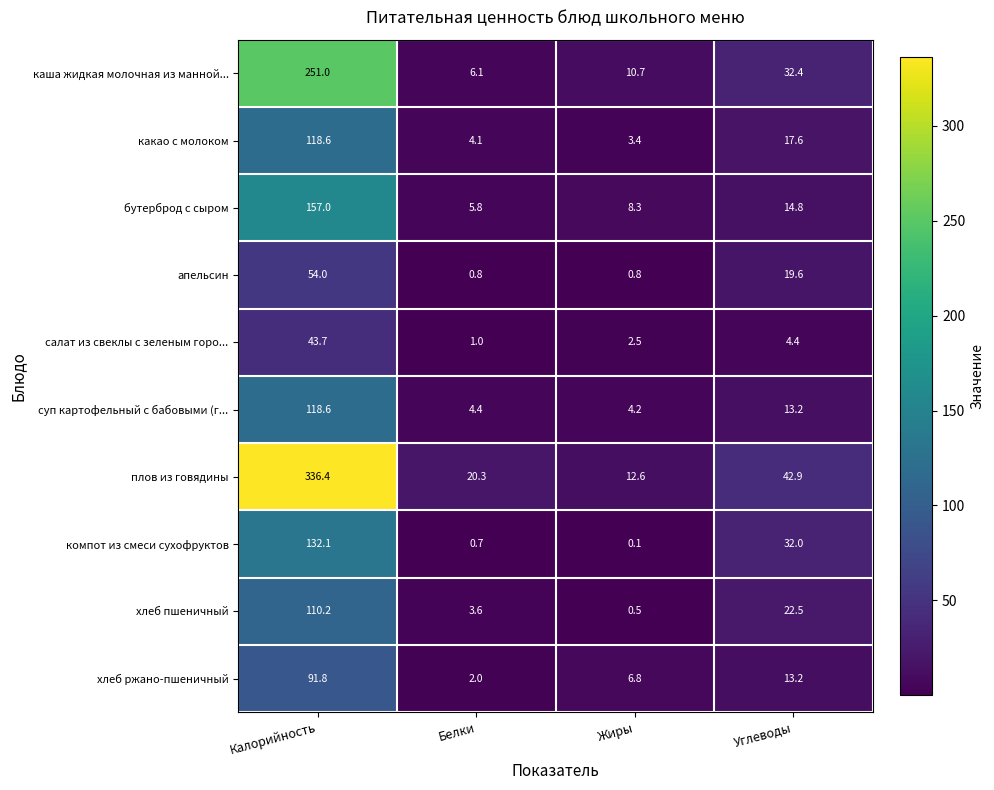

Which series has the widest spread of values?

плов из говядины